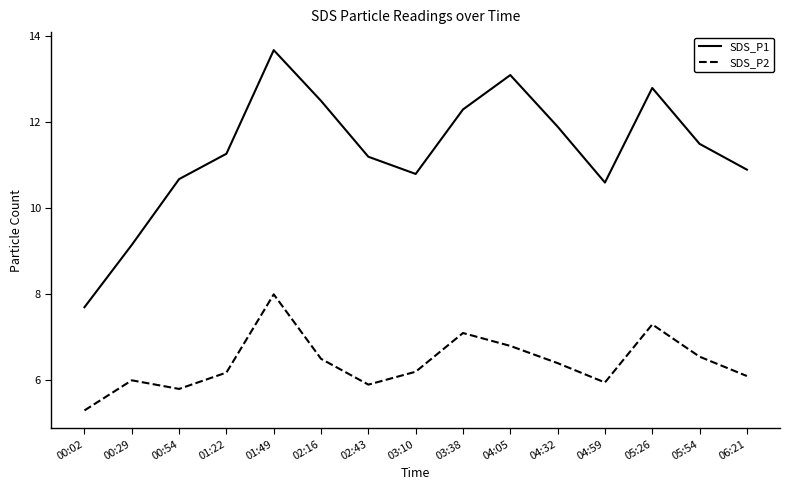

What is the difference between the SDS_P1 values at 03:38 and 01:49?

1.4